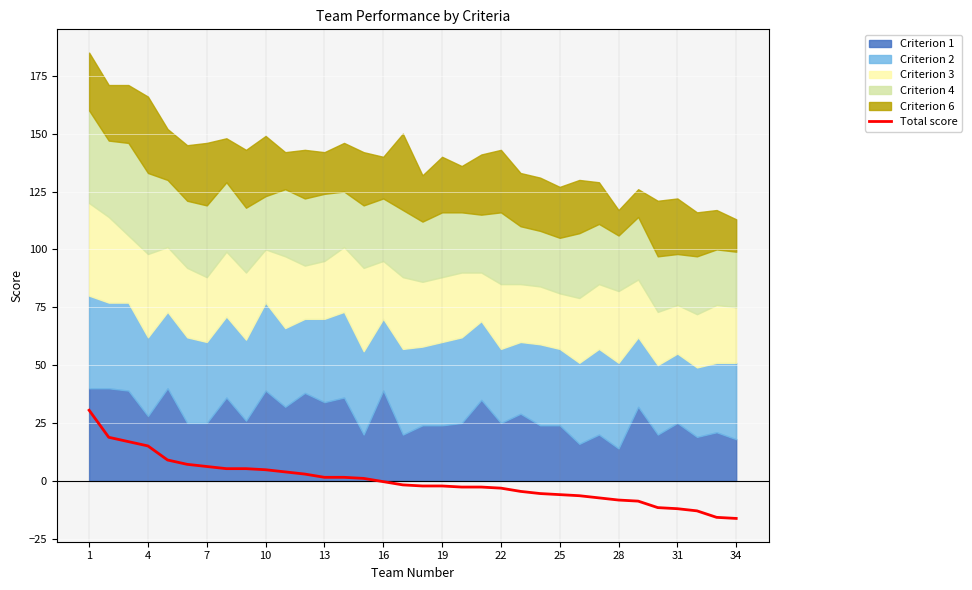

What is the maximum value for Total score?

30.5